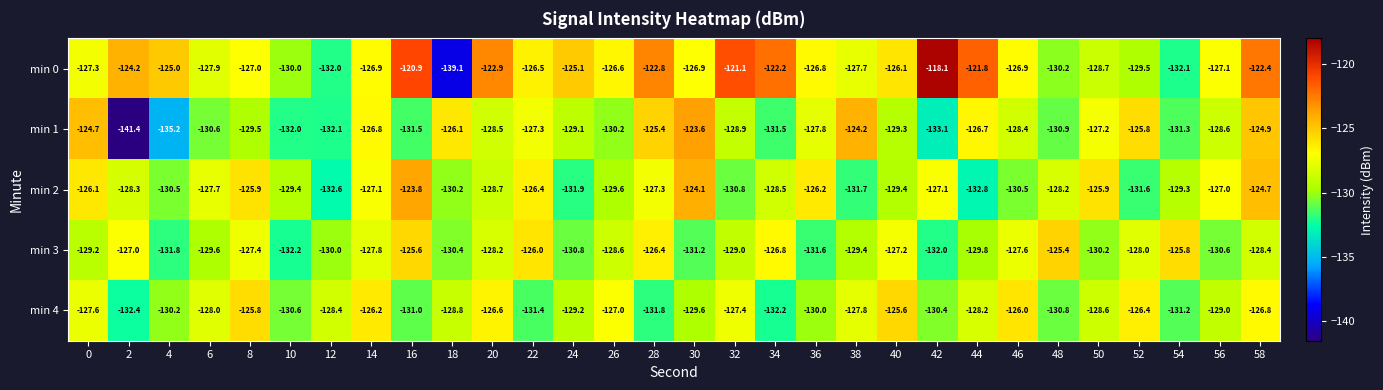

Which category has the highest value across all series?

42